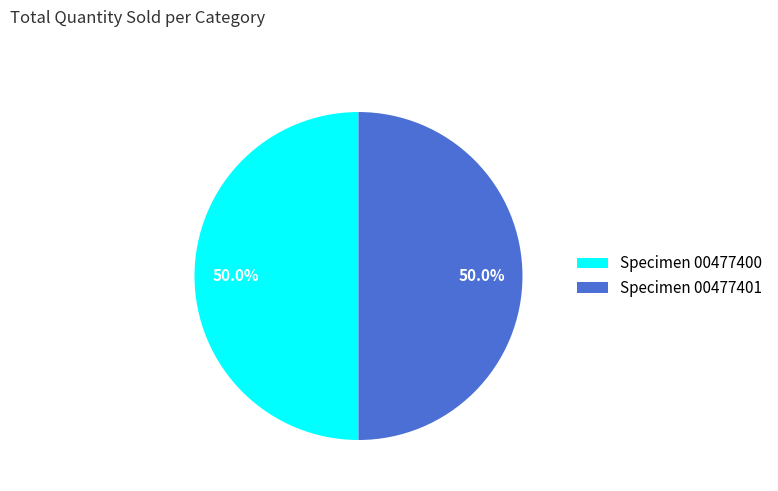

Approximately how many times larger is the value at Specimen 00477401 compared to Specimen 00477400?

1.0